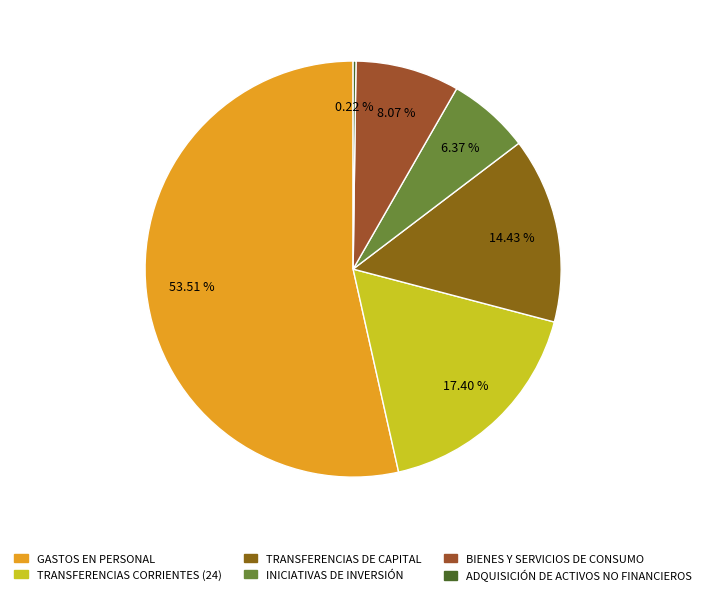

What percentage is the GASTOS EN PERSONAL slice, to the nearest percent?

54%